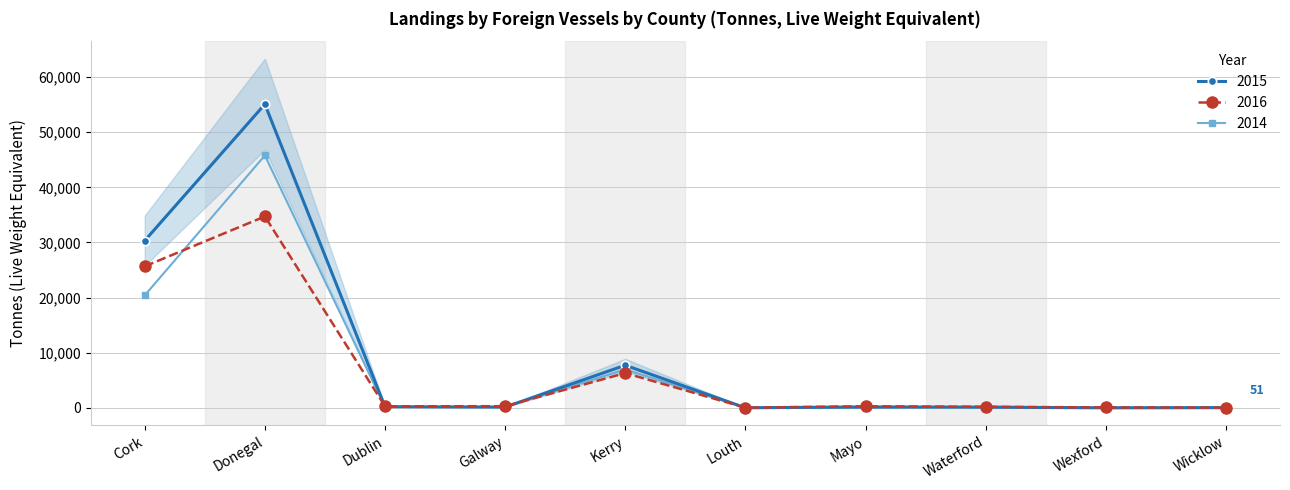

What is the sum of all 2016 values?

68014